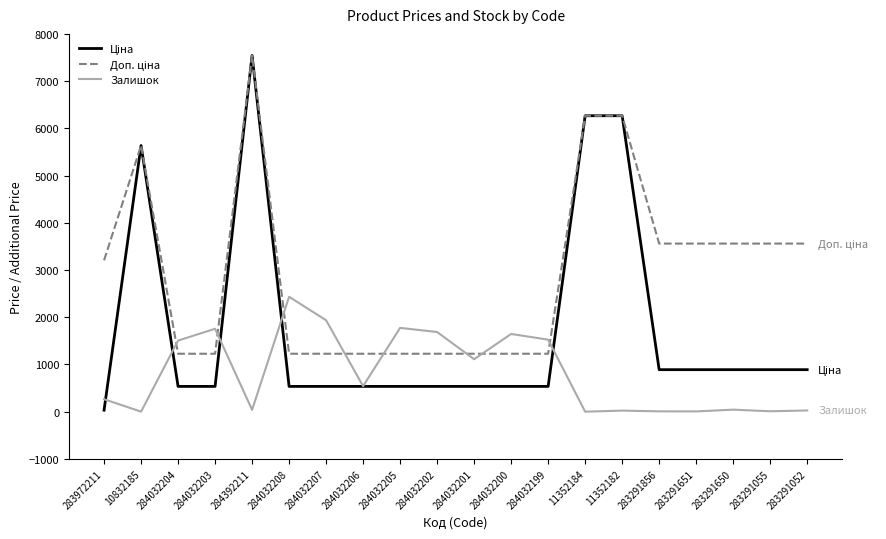

What is the greatest value displayed?

7545.9